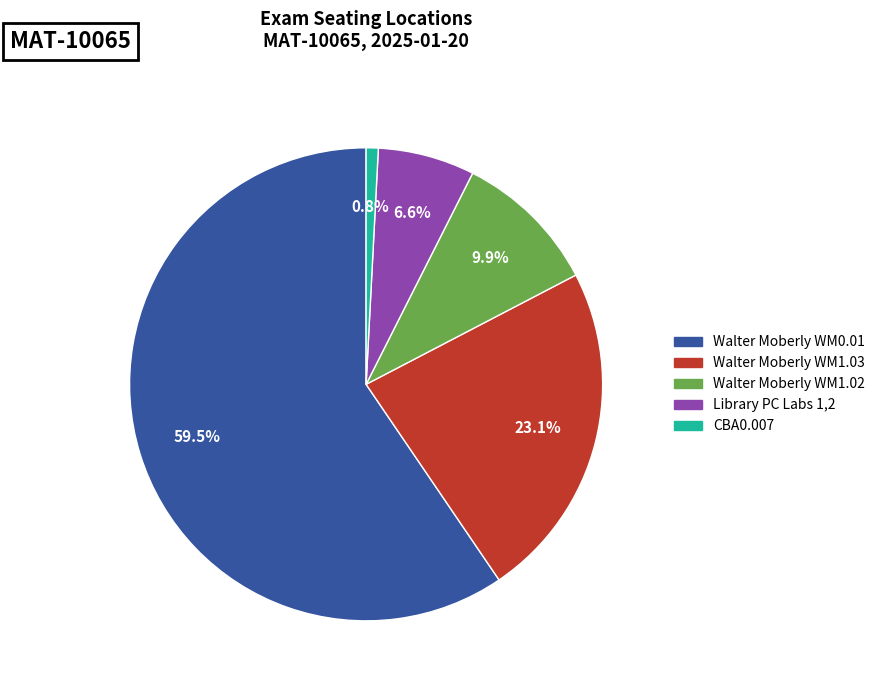

Is the sum of Walter Moberly WM1.02 and Walter Moberly WM0.01 greater than half?

Yes